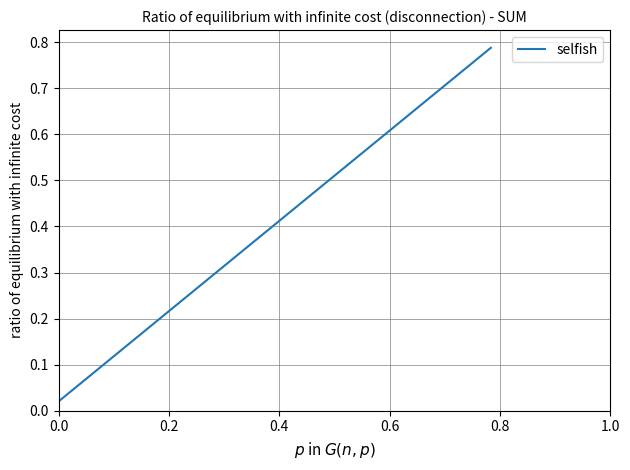

How many lines are shown in the chart?

1